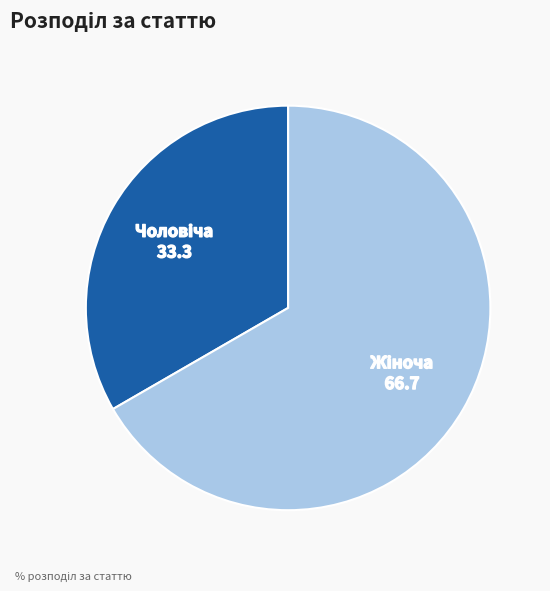

Does any single category account for the majority?

Yes